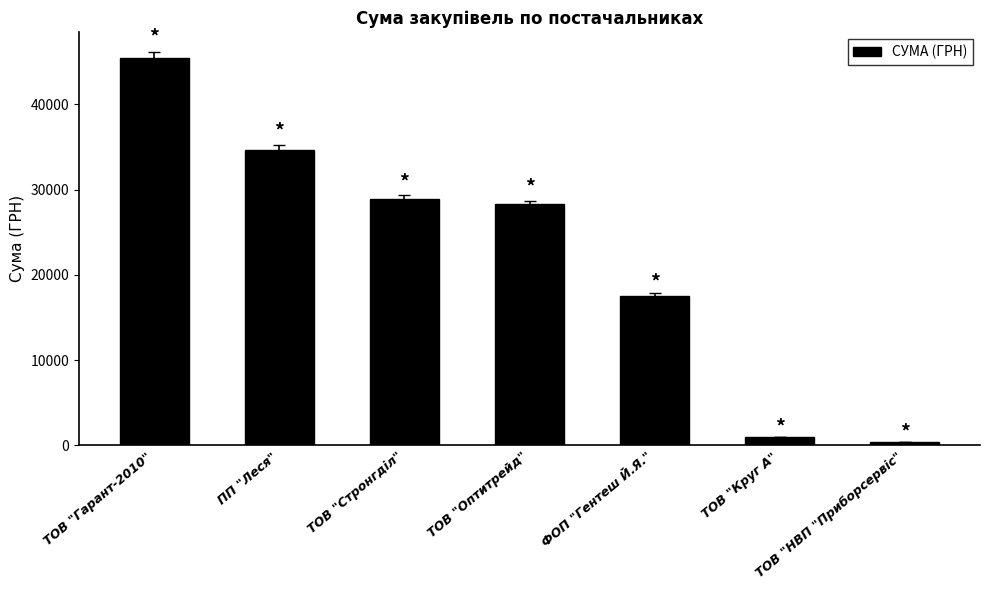

What is the ratio of the value at ТОВ "Стронгділ" to the value at ПП "Леся"?

0.8